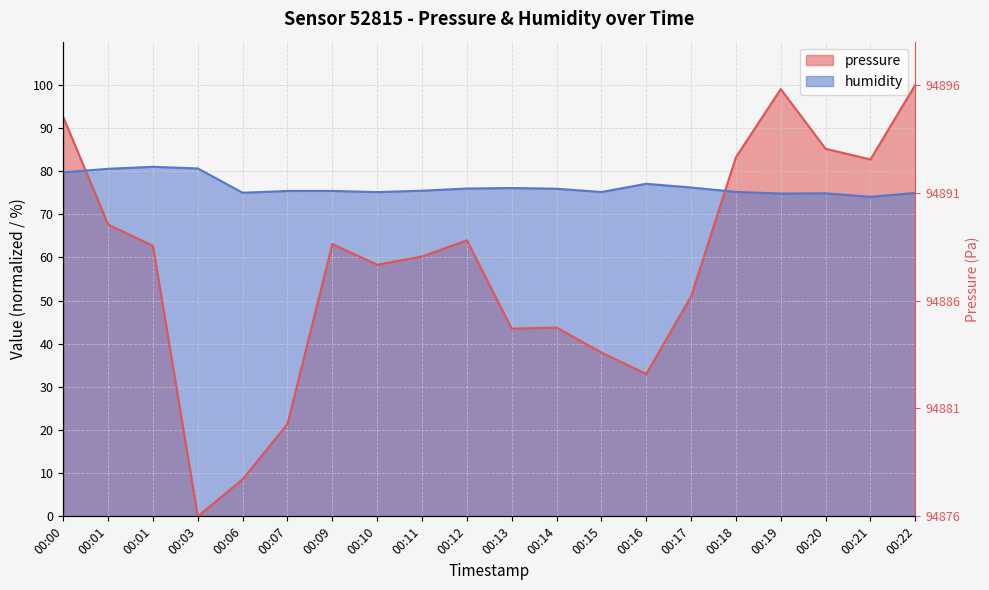

At which label is pressure closest to 50?

00:17